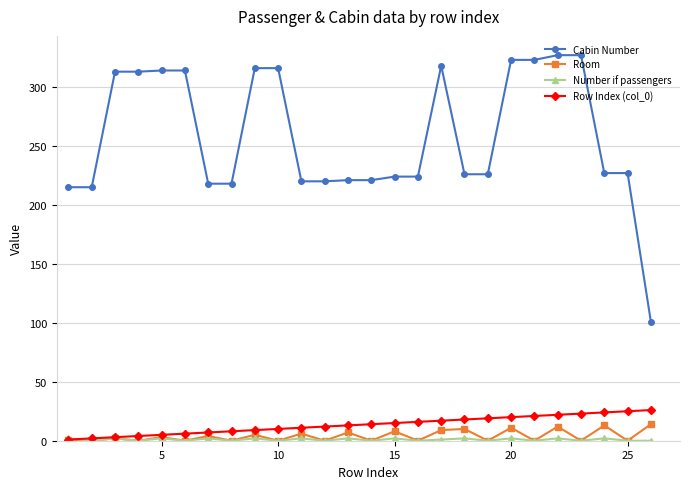

How many distinct data groups are displayed?

4